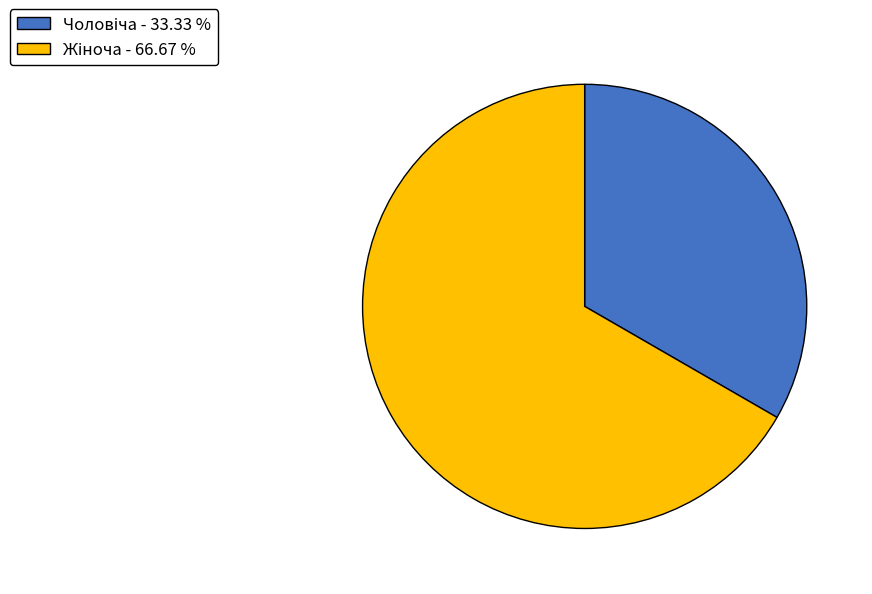

What percentage do Жіноча and Чоловіча together represent?

100.0%